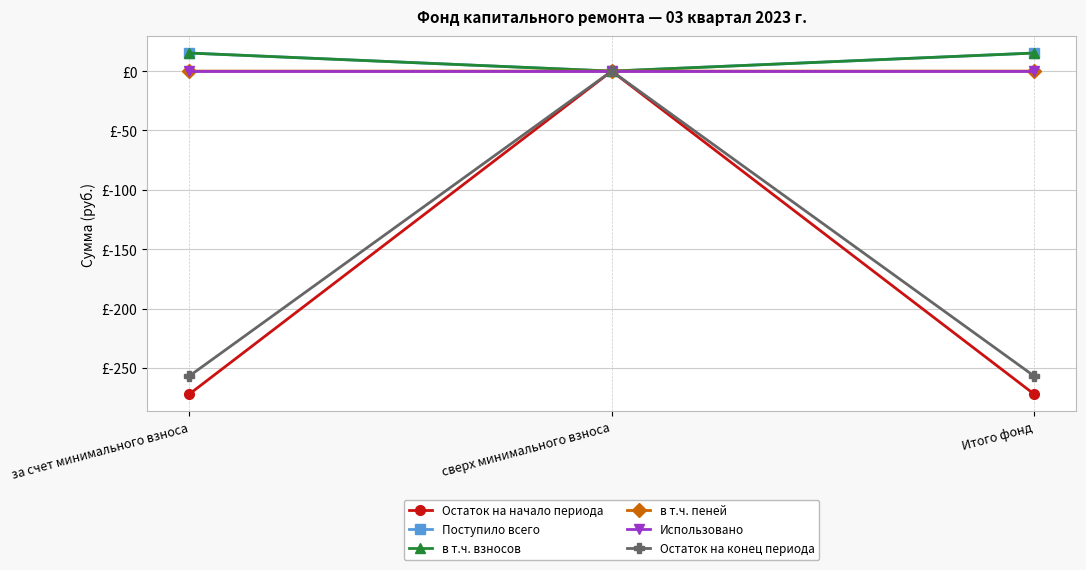

What are all the series names shown in the legend?

Остаток на начало периода, Поступило всего, в т.ч. взносов, в т.ч. пеней, Использовано, Остаток на конец периода